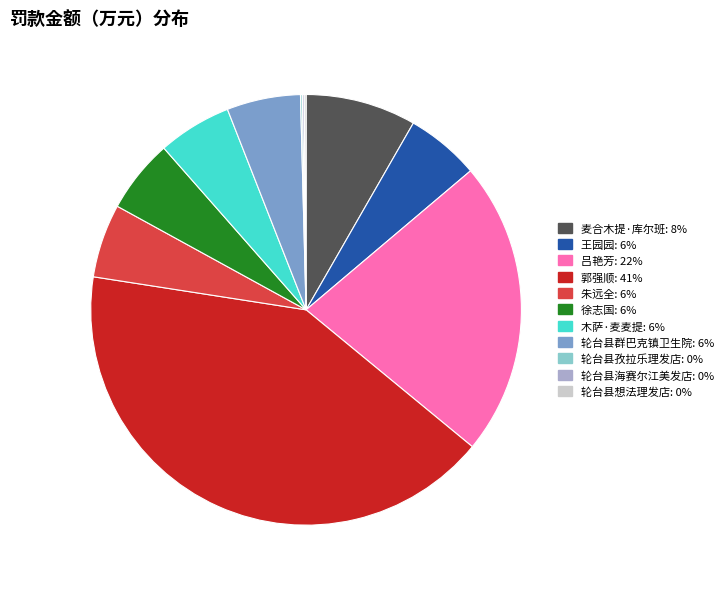

Is it true that 轮台县群巴克镇卫生院 is 6% of the pie?

True